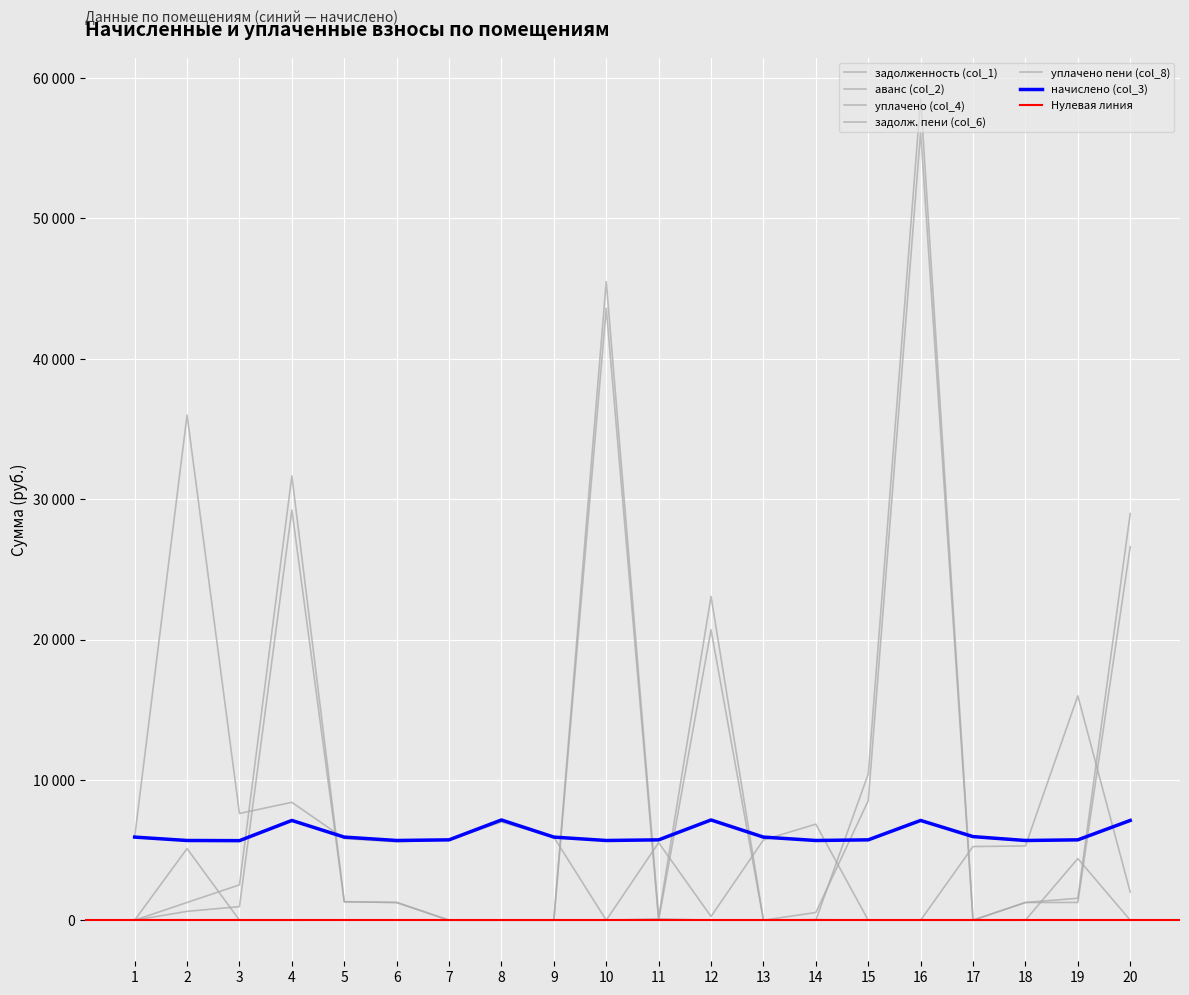

The уплачено пени (col_8) series shows 3457.7 at 3. True or false?

False